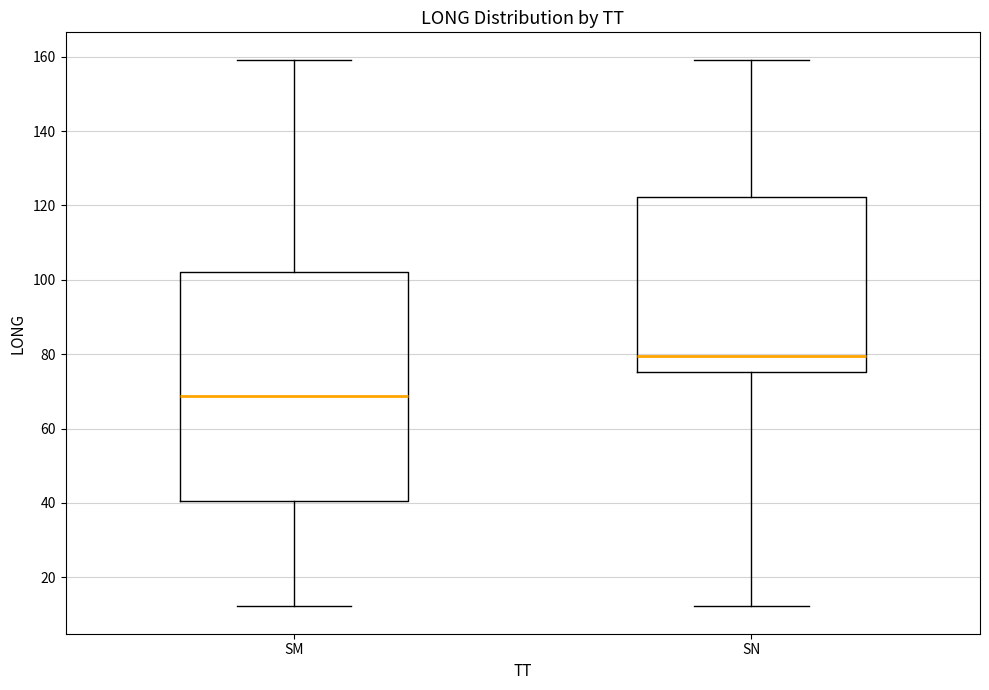

Comparing the boxes themselves (not the whiskers), which one is the tallest?

SM